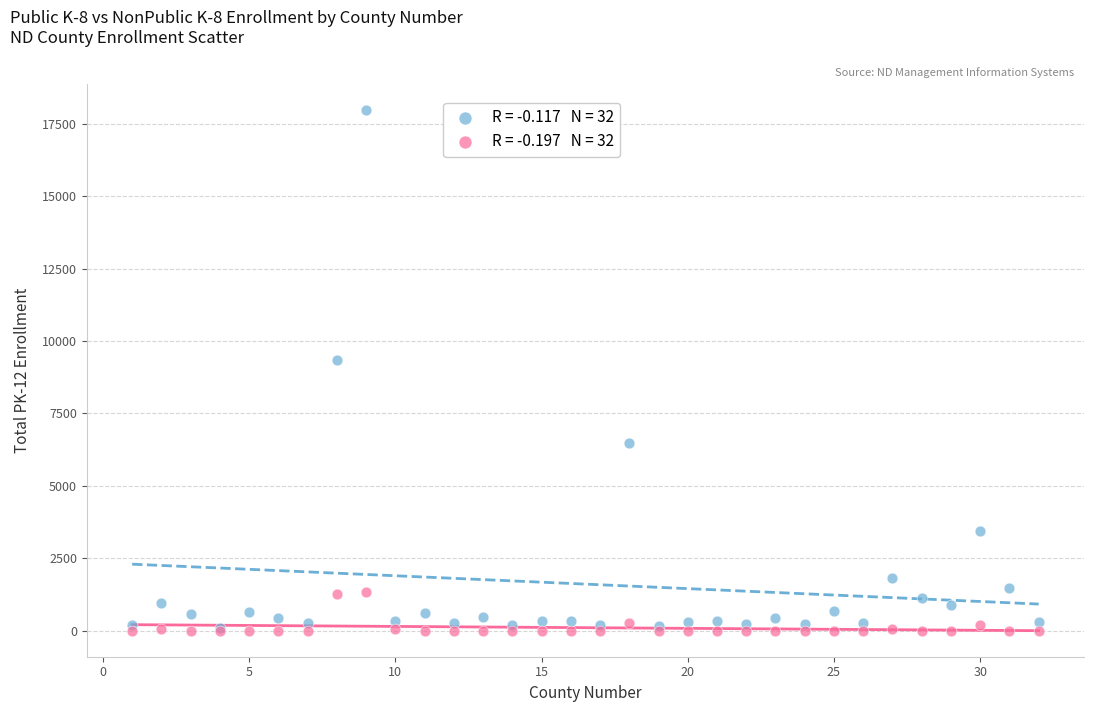

Across all series, what Y value is closest to 8994?

9336